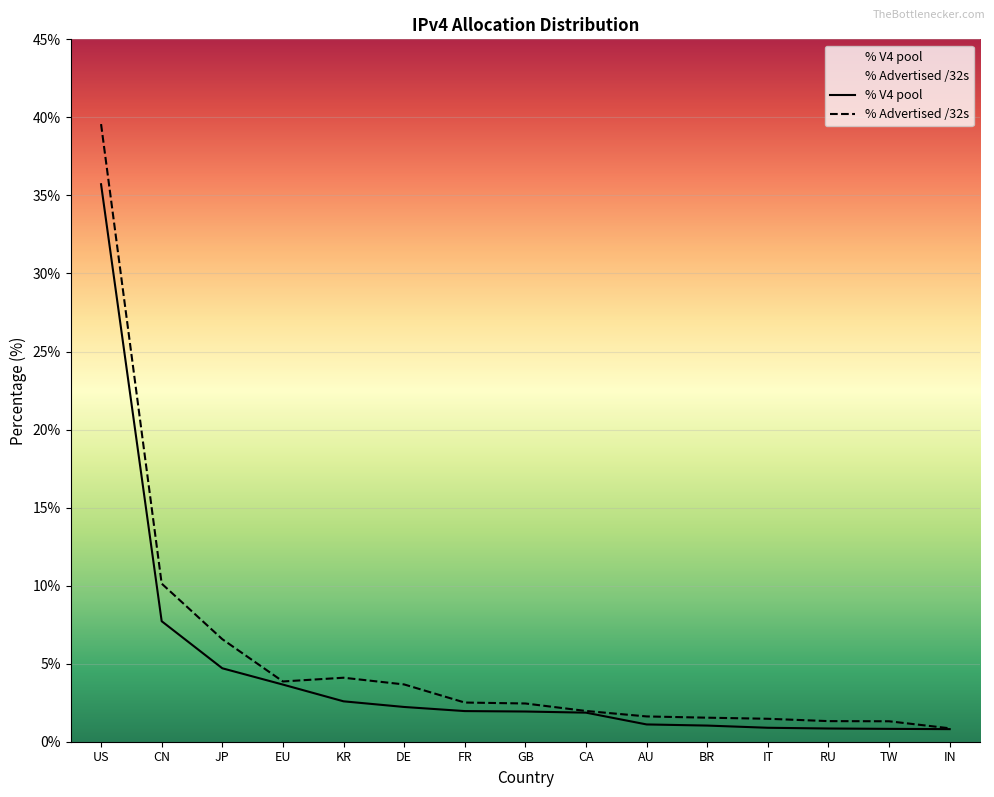

What is the difference between the maximum and minimum values in the % Advertised /32s series?

38.7